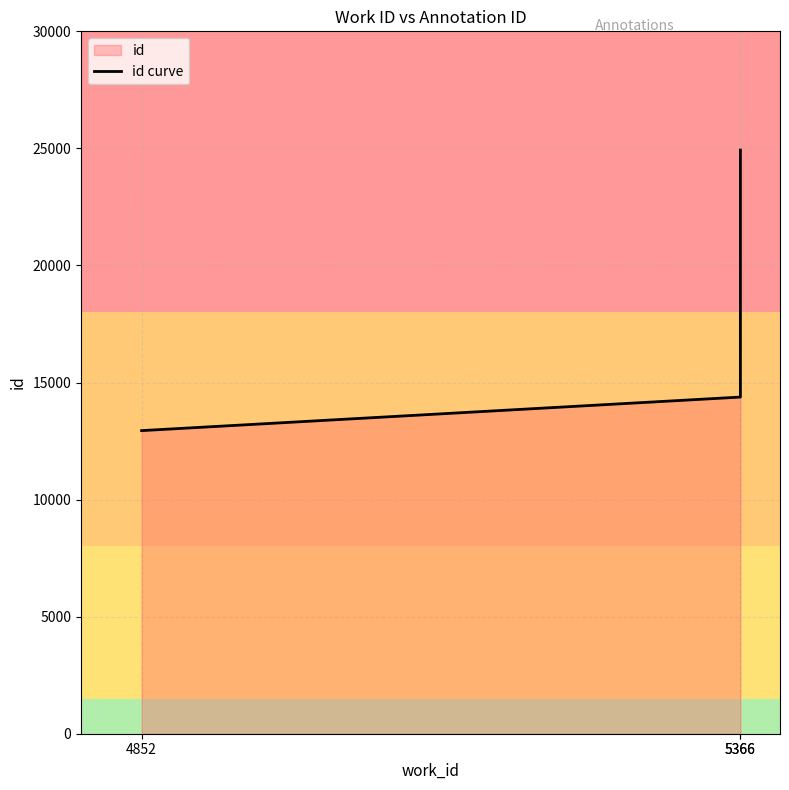

How many data points are above 14379?

1